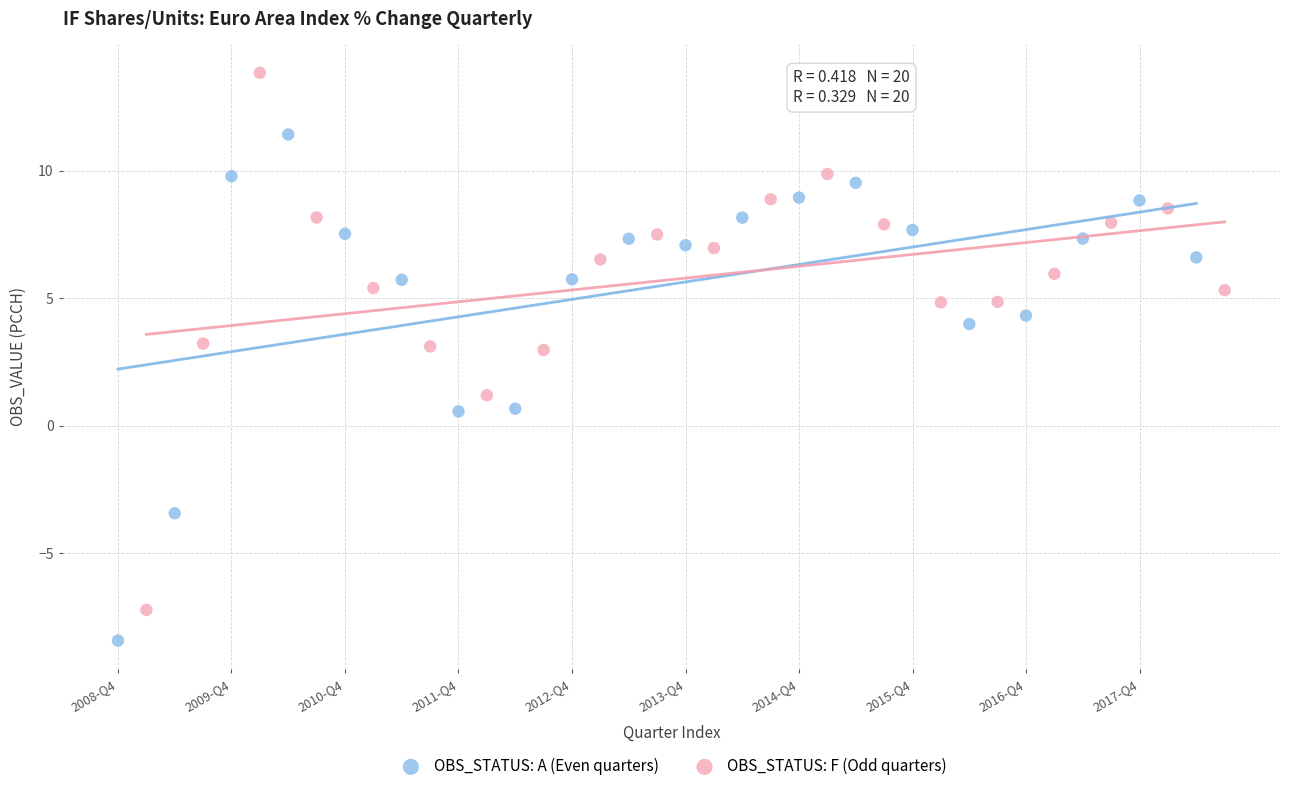

Which series contains the highest Y value?

OBS_STATUS: F (Odd quarters)